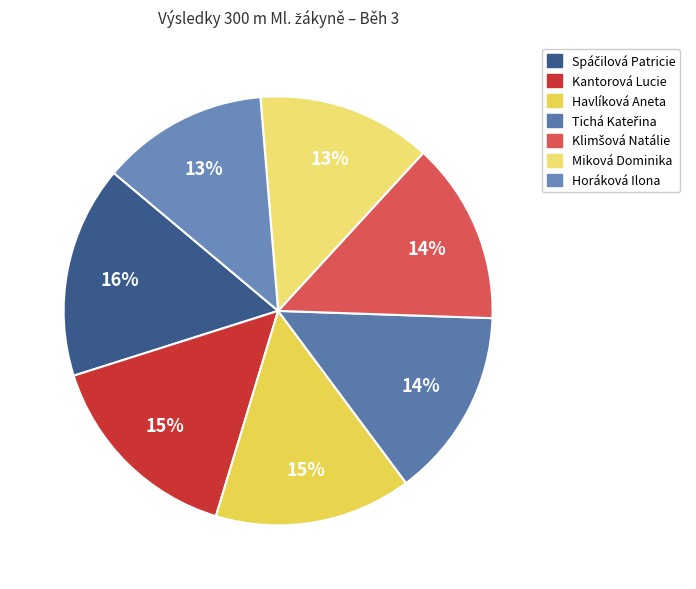

How many slices are in this pie chart?

7